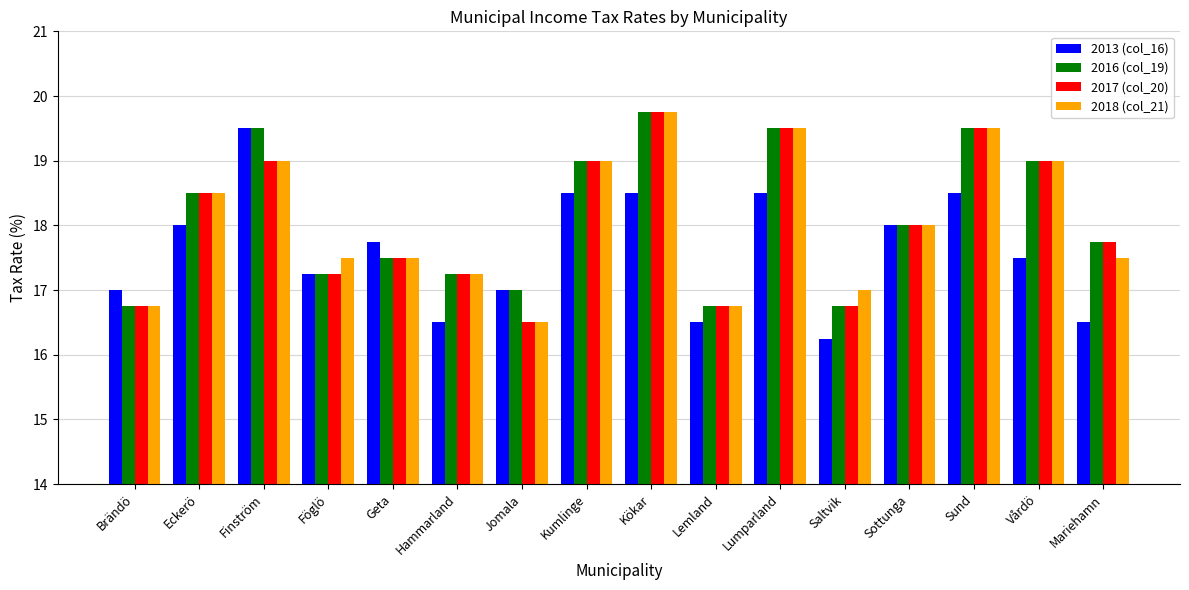

Are the bars grouped side by side (vs. stacked)?

Yes